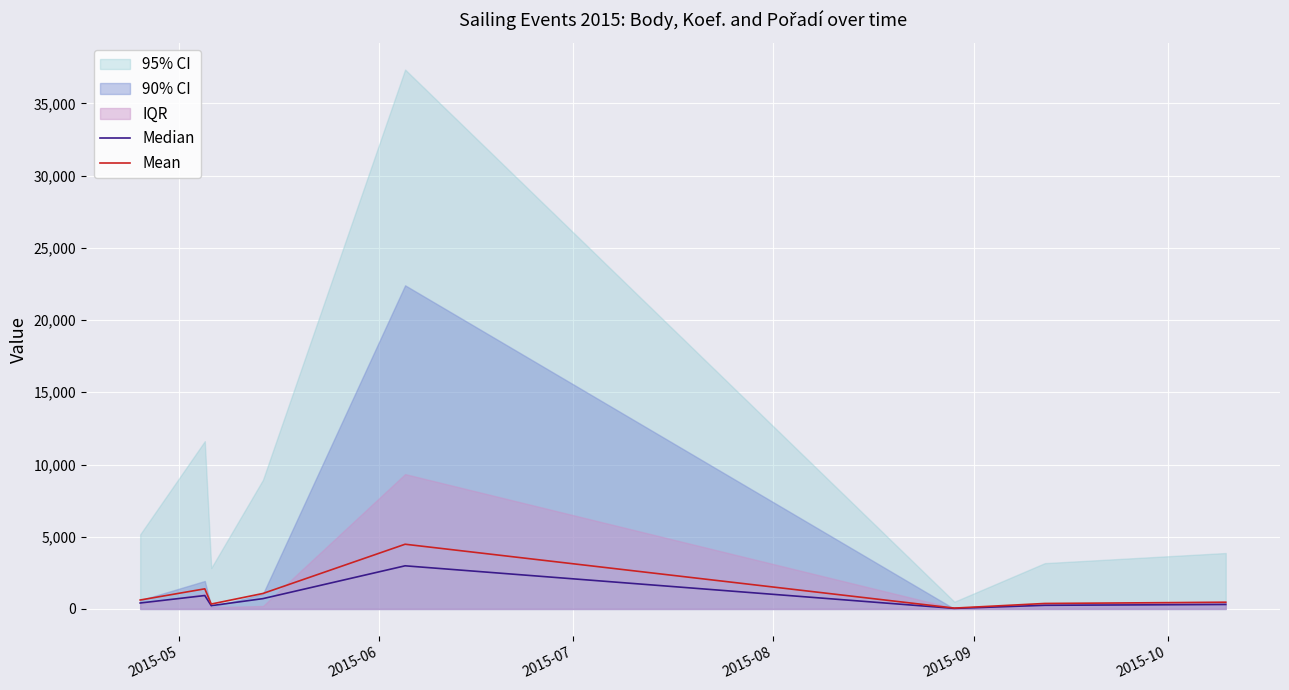

What is the highest value of the Mean series?

4481.3